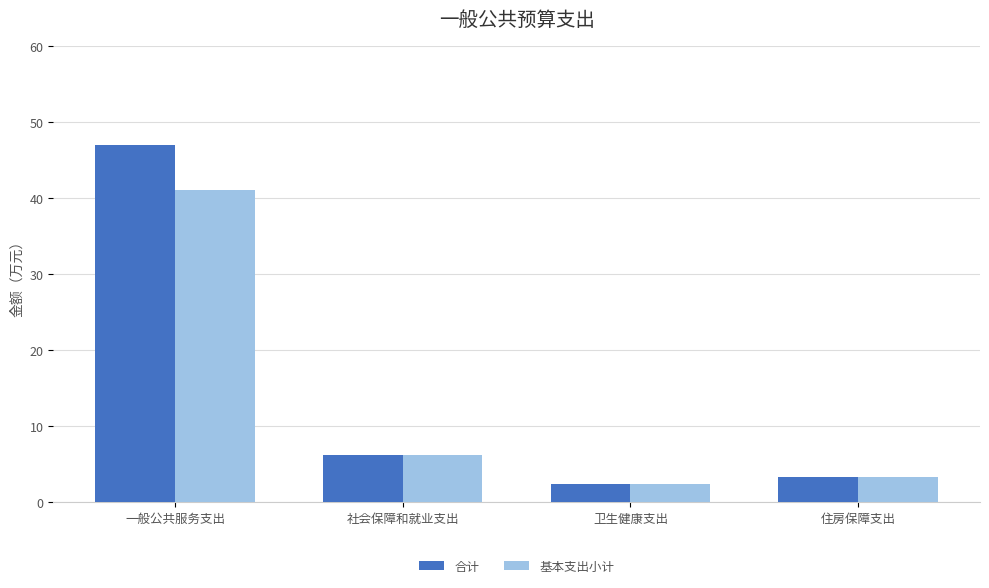

Which series has the widest spread of values?

合计